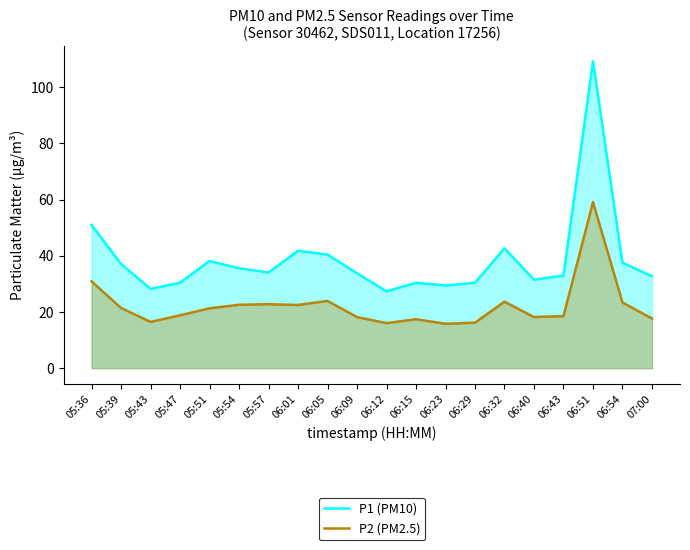

True or false: P1 (PM10) and P2 (PM2.5) intersect in this chart.

False